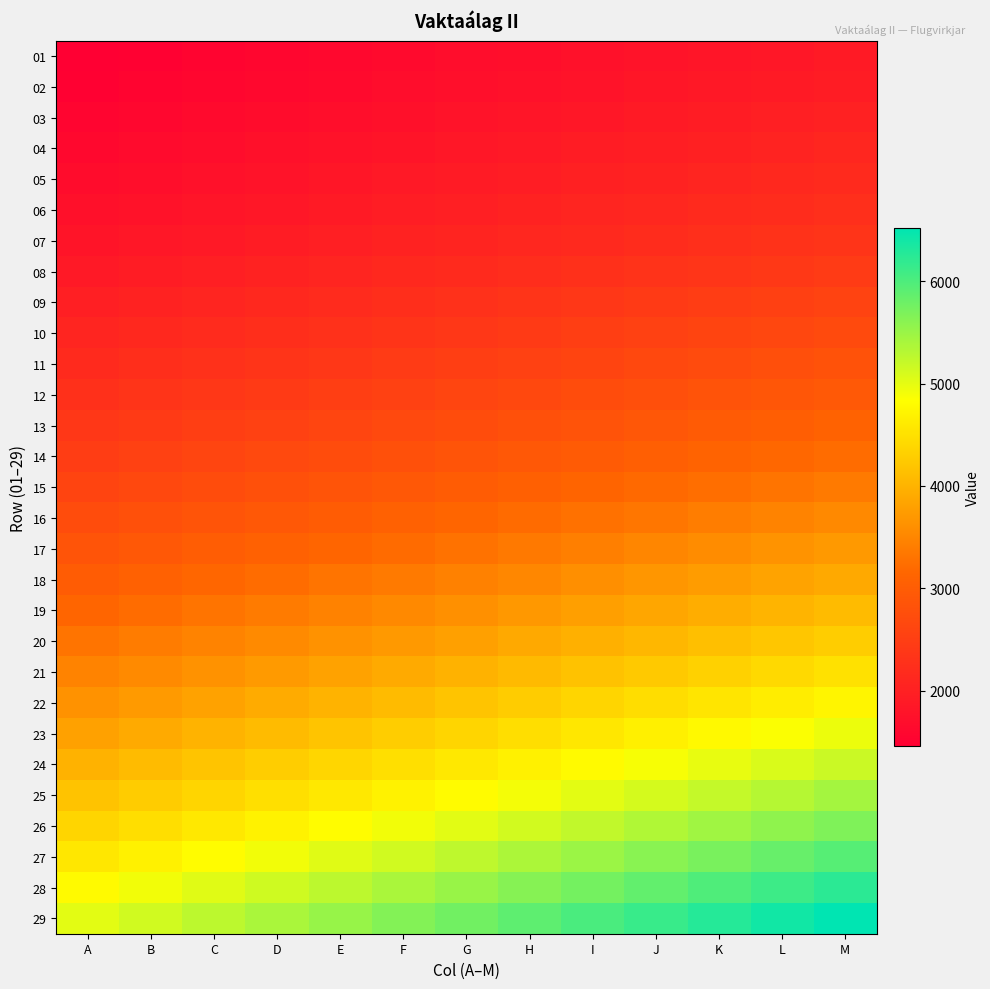

At which category is the sum across all series the highest?

M